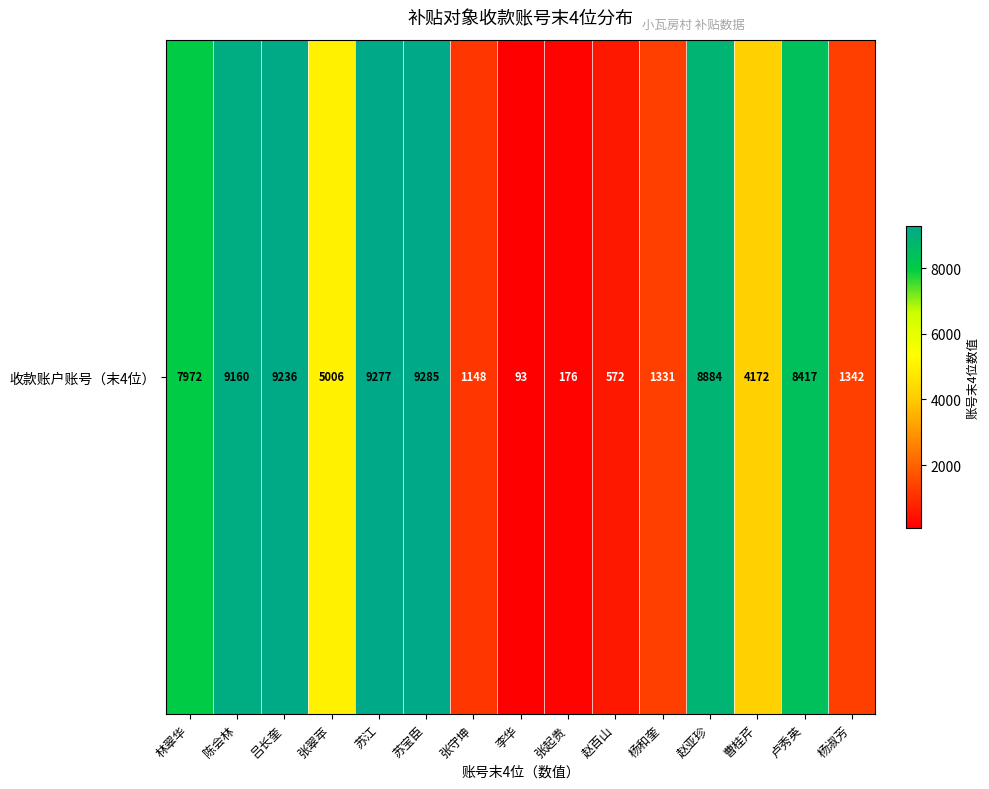

List the labels in order of value, largest first.

苏宝臣, 苏江, 吕长奎, 陈会林, 赵亚珍, 卢秀英, 林翠华, 张翠苹, 曹桂芹, 杨淑芳, 杨和奎, 张守坤, 赵百山, 张起贵, 李华